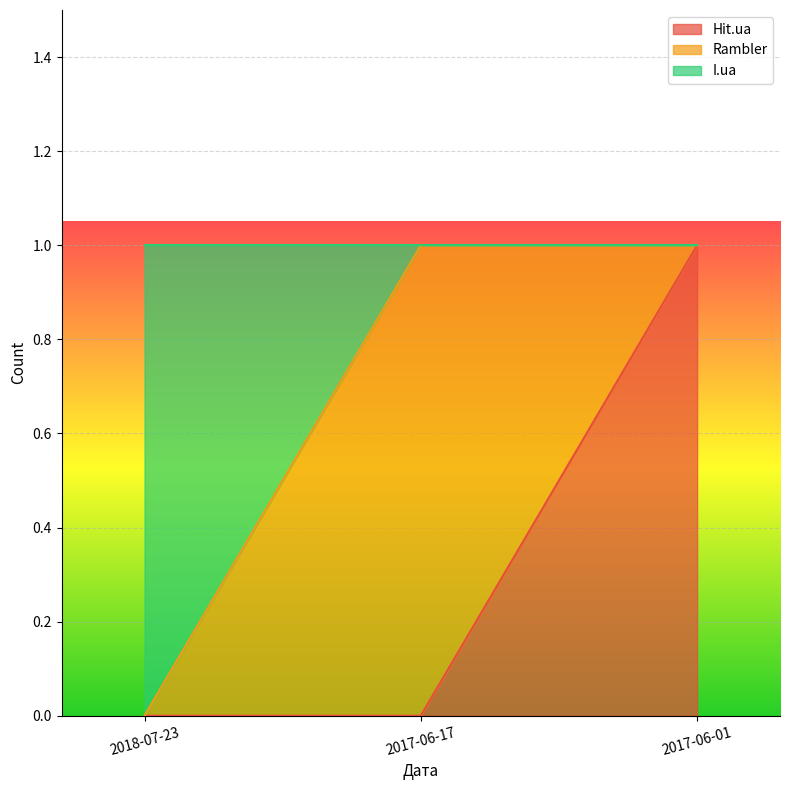

Is it true that Hit.ua equals 1 at 2017-06-01?

False